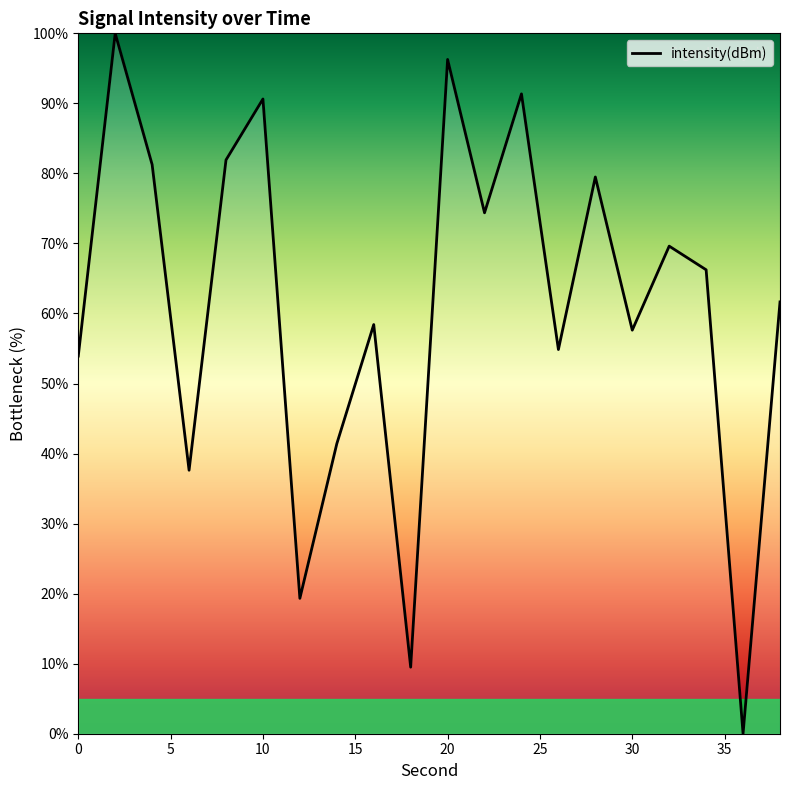

What is the greatest value displayed?

100.0